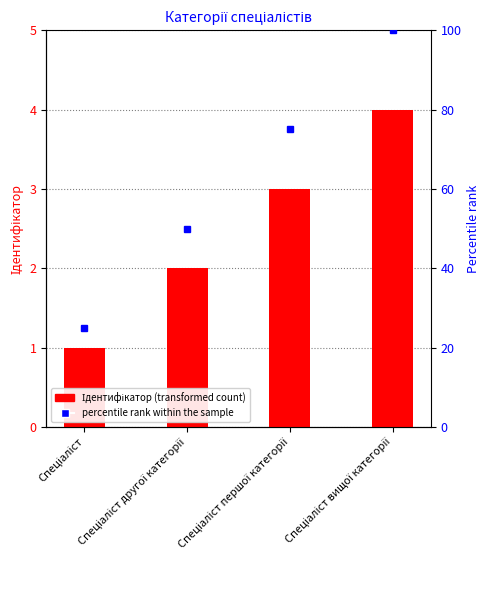

What is the sum of the Ідентифікатор values at Спеціаліст першої категорії and Спеціаліст?

4